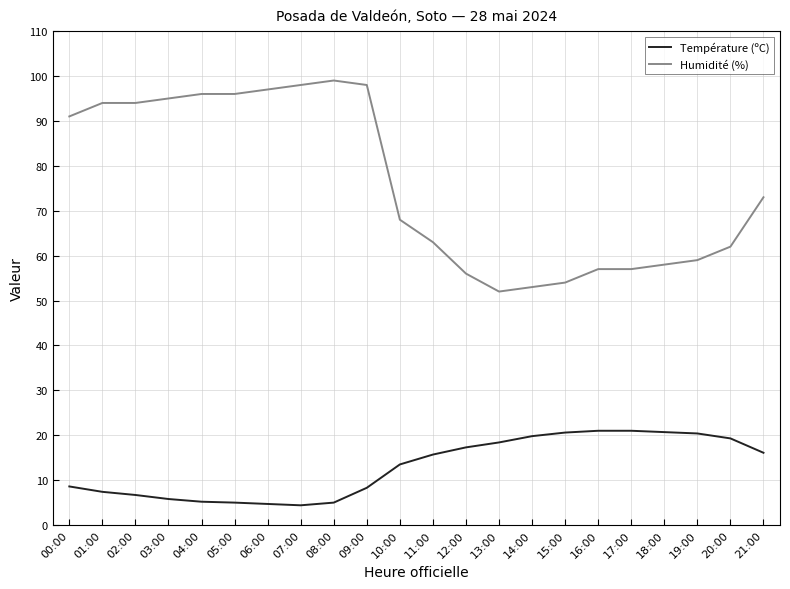

Between 12:00 and 18:00, which series saw the biggest shift?

Température (ºC)